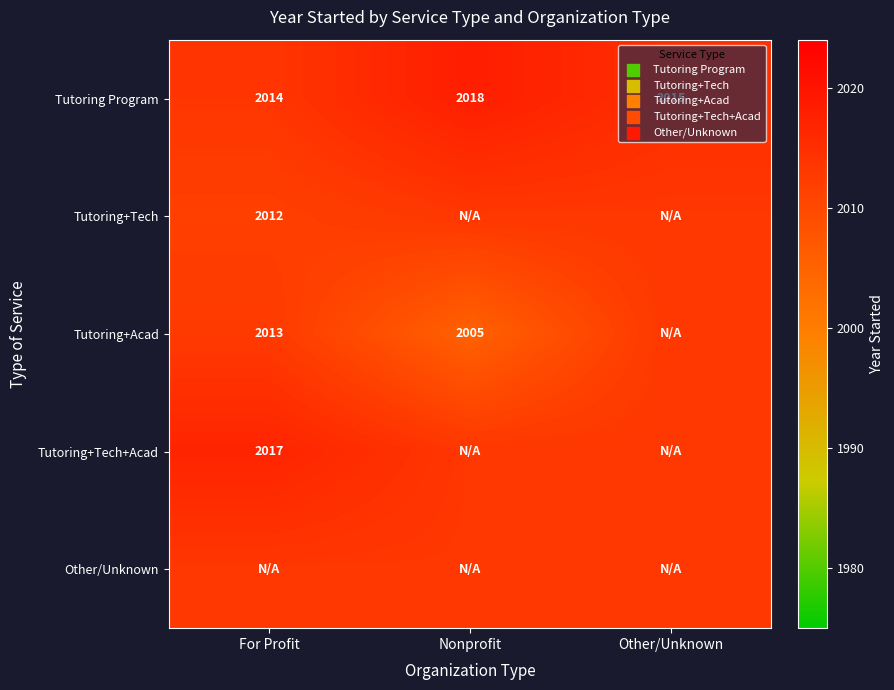

Which has a higher value, Other/Unknown or For Profit?

Other/Unknown